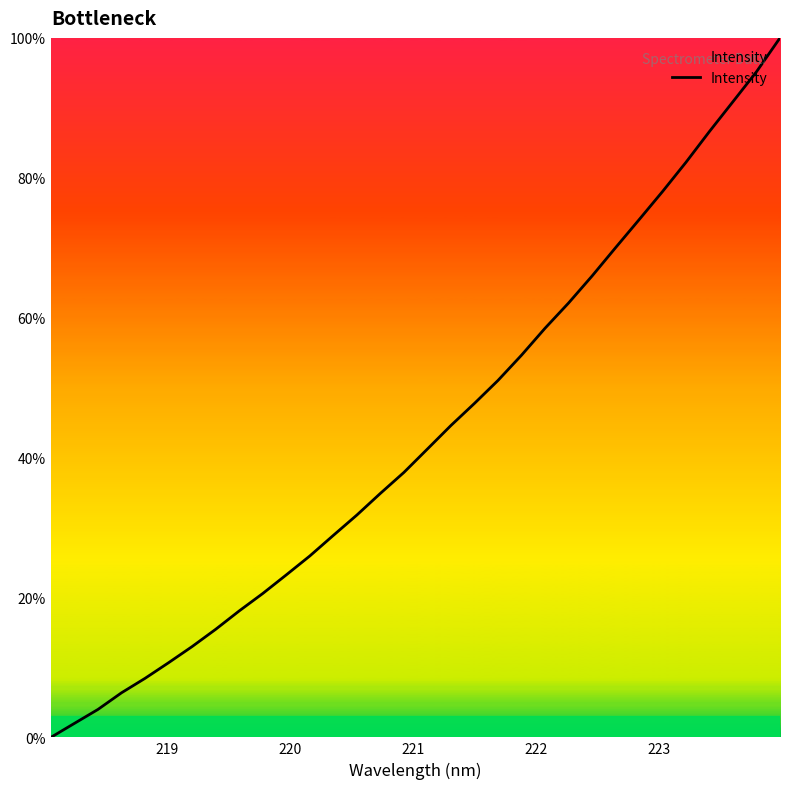

What is the difference between the maximum and minimum values?

100.0